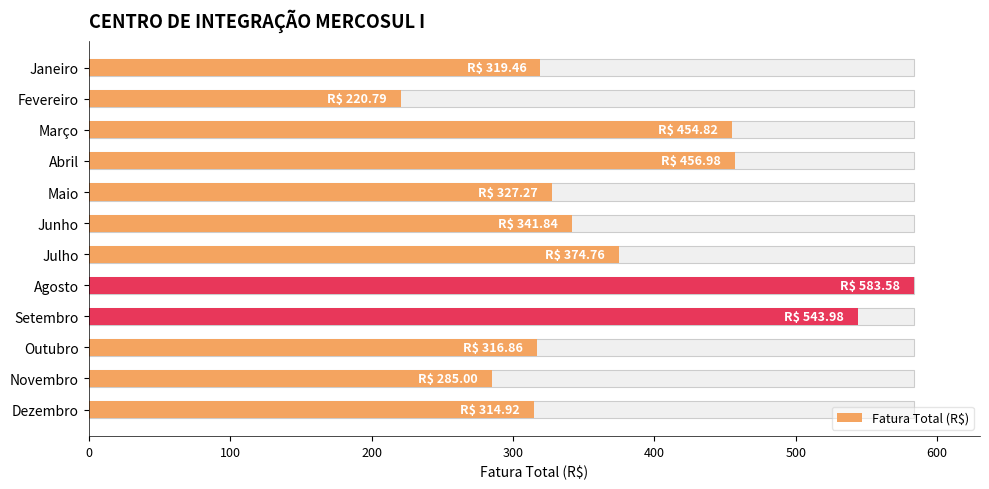

How many values are below 341?

6